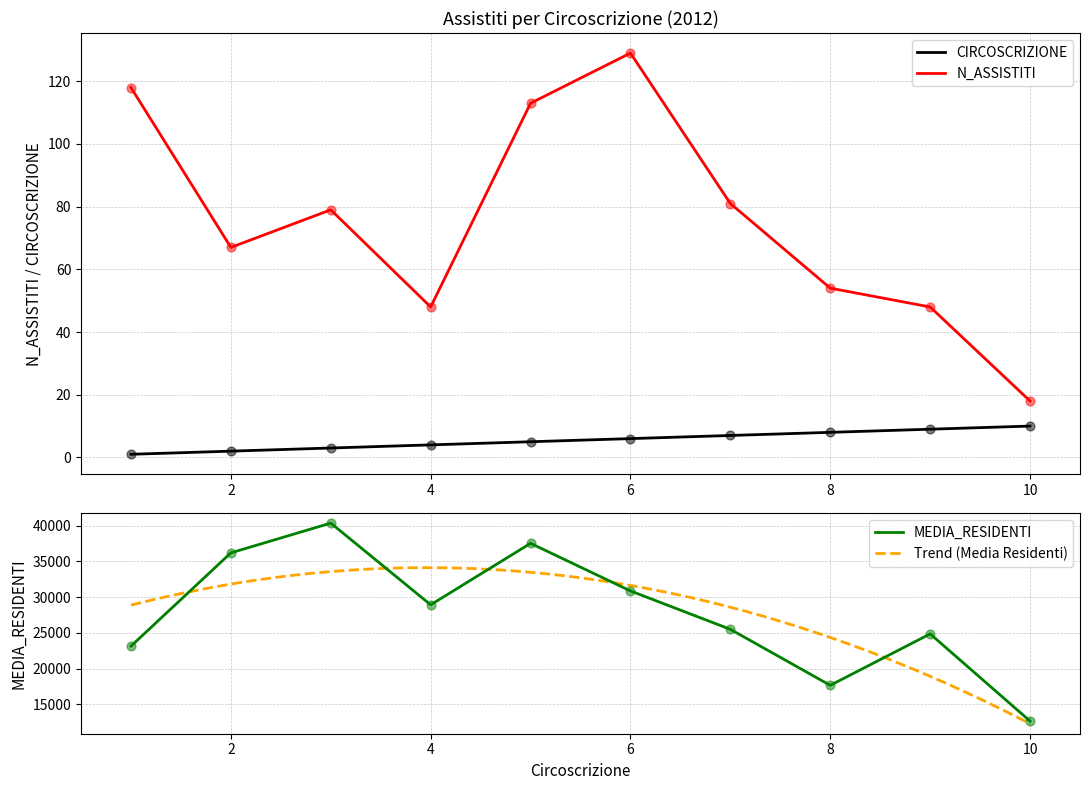

At which category is the sum across all series the highest?

3